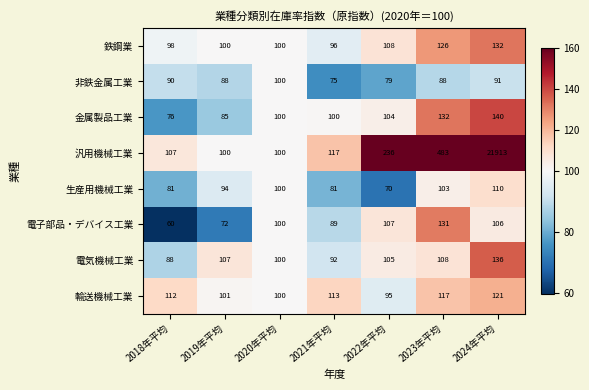

At which label does 輸送機械工業 reach its peak?

2024年平均